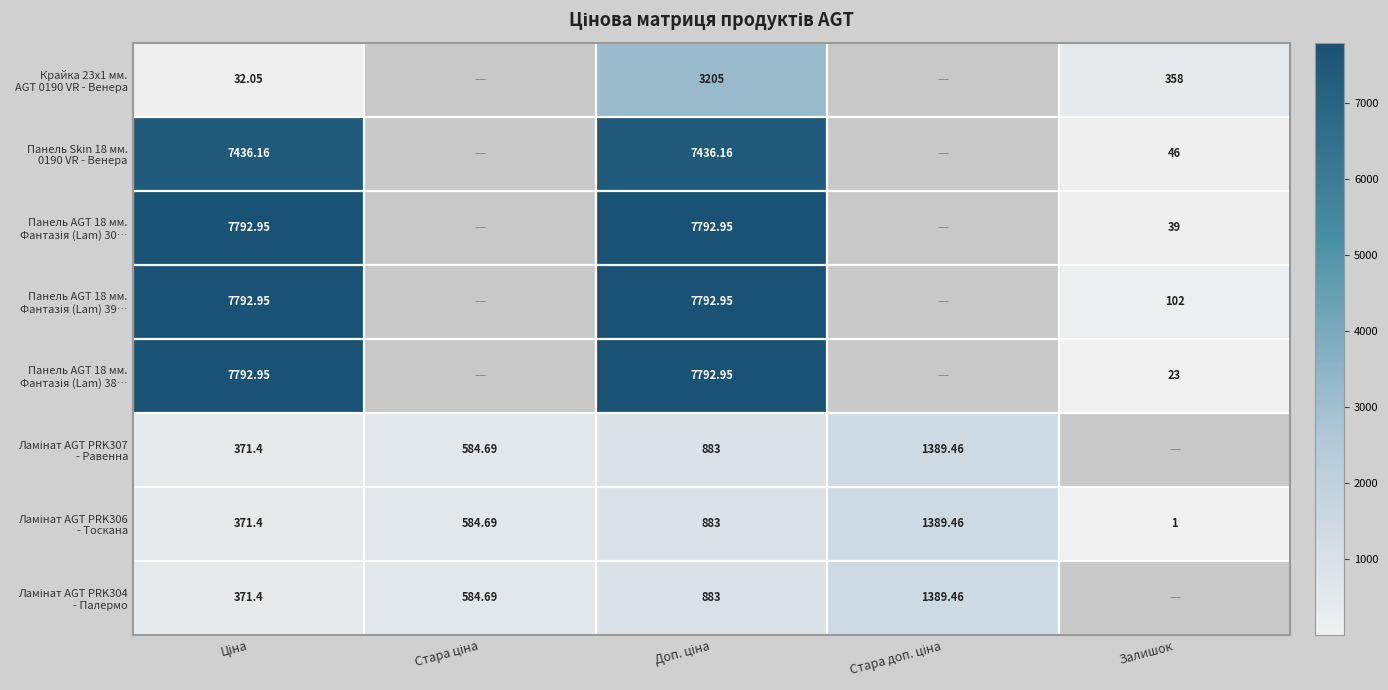

What is the sum of the Панель AGT 18 мм. Фантазія (Lam) 38… values at Доп. ціна and Залишок?

7815.9